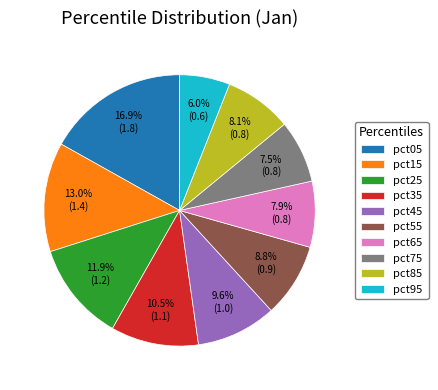

Which category has the smallest portion of the pie?

pct95